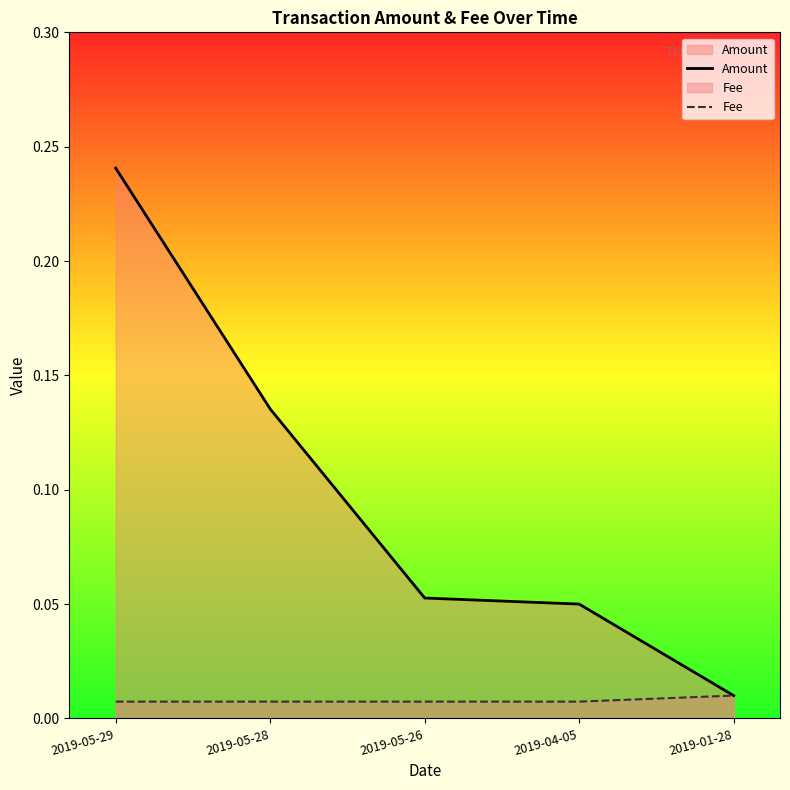

Which series has the largest total across all categories?

Amount